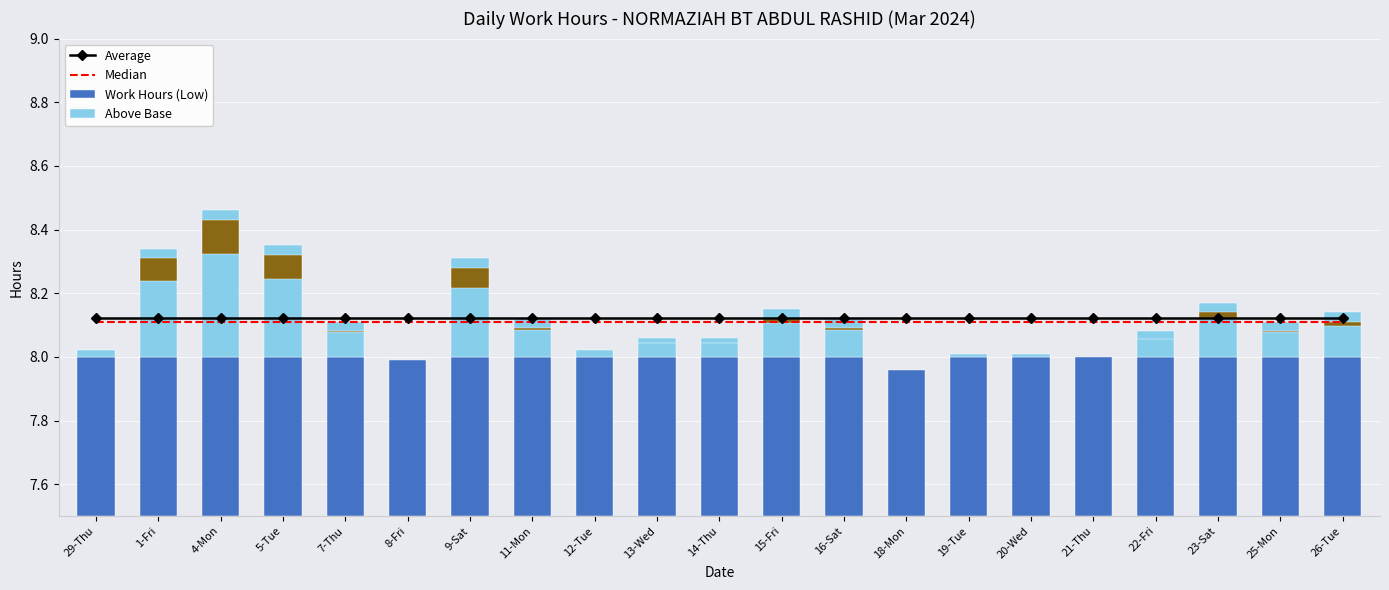

Does the chart contain any negative values?

No